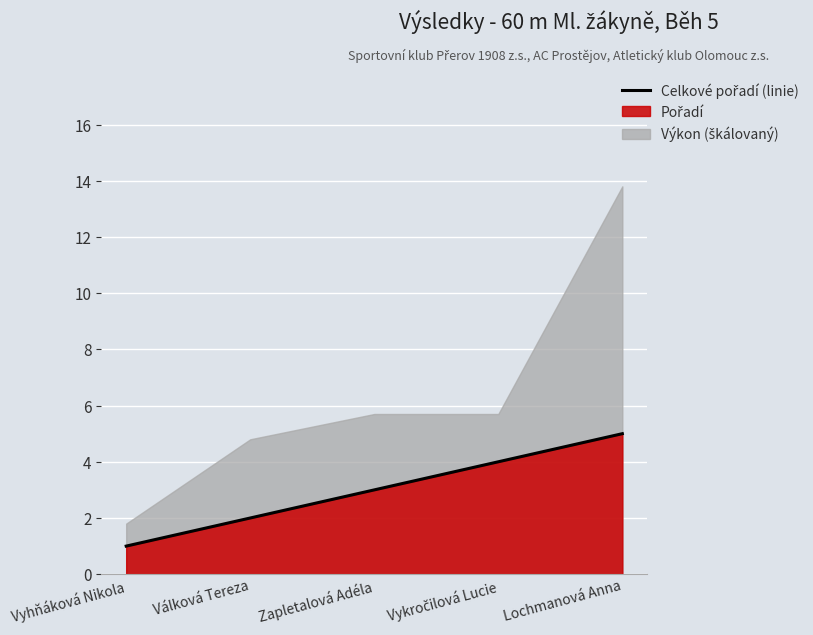

Which category has the highest value across all series?

Lochmanová Anna